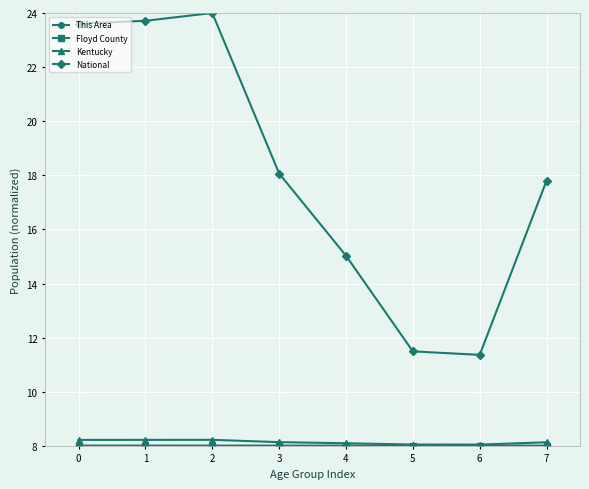

What is the value of the Kentucky point at the 4th from the left?

8.1